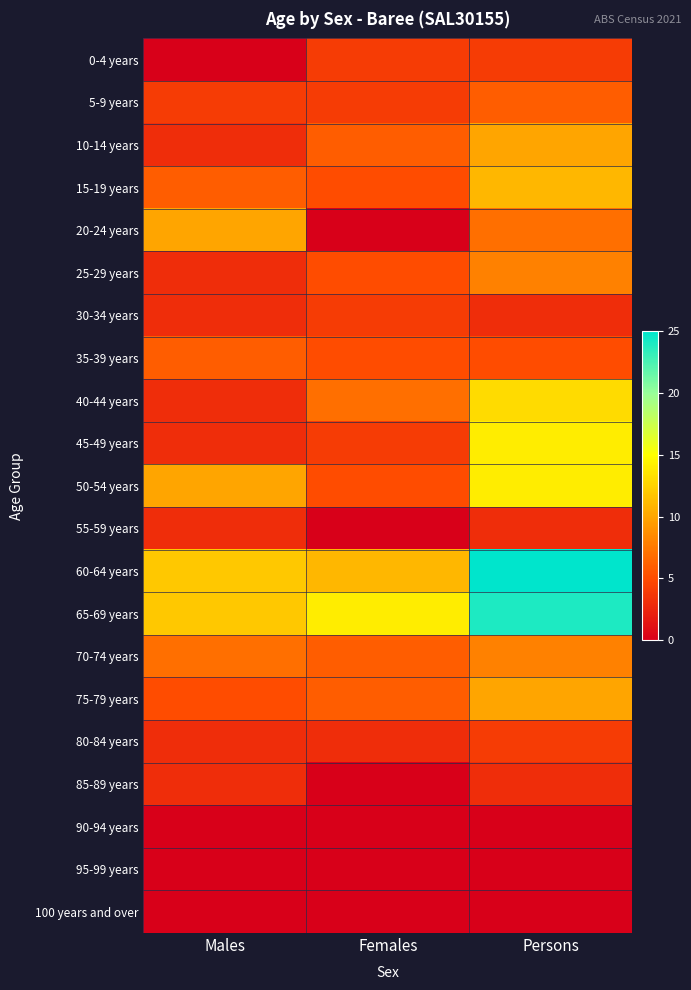

Reading left to right, extract all data points from this chart.

0-4 years: Males=0	Females=4	Persons=4
5-9 years: Males=4	Females=4	Persons=6
10-14 years: Males=3	Females=6	Persons=10
15-19 years: Males=6	Females=5	Persons=11
20-24 years: Males=10	Females=0	Persons=7
25-29 years: Males=3	Females=5	Persons=8
30-34 years: Males=3	Females=4	Persons=3
35-39 years: Males=6	Females=5	Persons=5
40-44 years: Males=3	Females=7	Persons=13
45-49 years: Males=3	Females=4	Persons=14
50-54 years: Males=10	Females=5	Persons=14
55-59 years: Males=3	Females=0	Persons=3
60-64 years: Males=12	Females=11	Persons=25
65-69 years: Males=12	Females=14	Persons=24
70-74 years: Males=7	Females=6	Persons=8
75-79 years: Males=5	Females=6	Persons=10
80-84 years: Males=3	Females=3	Persons=4
85-89 years: Males=3	Females=0	Persons=3
90-94 years: Males=0	Females=0	Persons=0
95-99 years: Males=0	Females=0	Persons=0
100 years and over: Males=0	Females=0	Persons=0